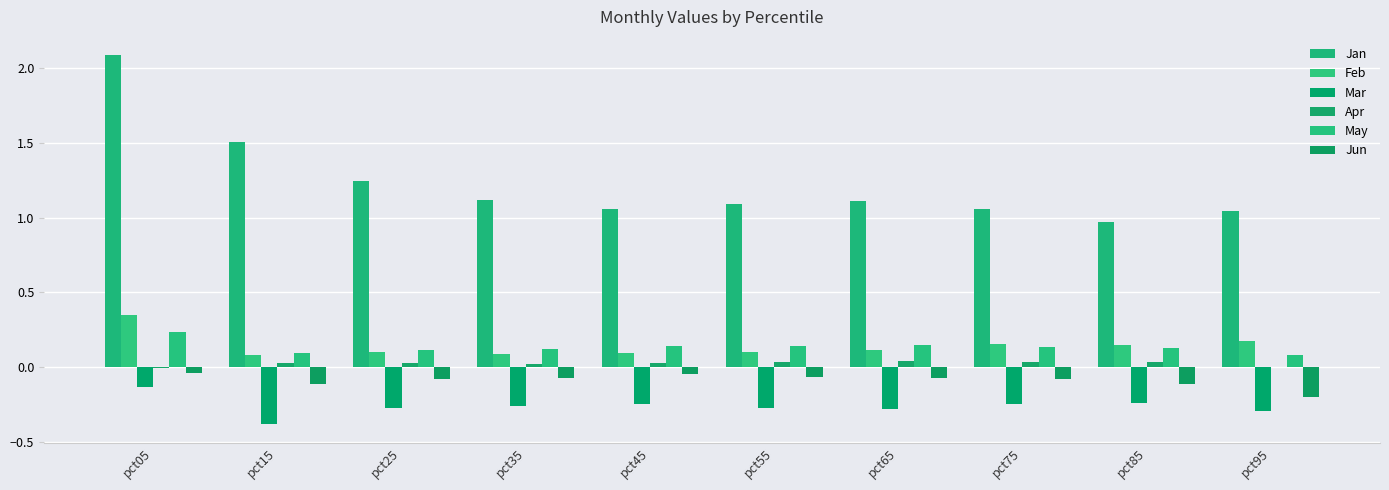

Where is Jan nearest to the value 1?

pct85